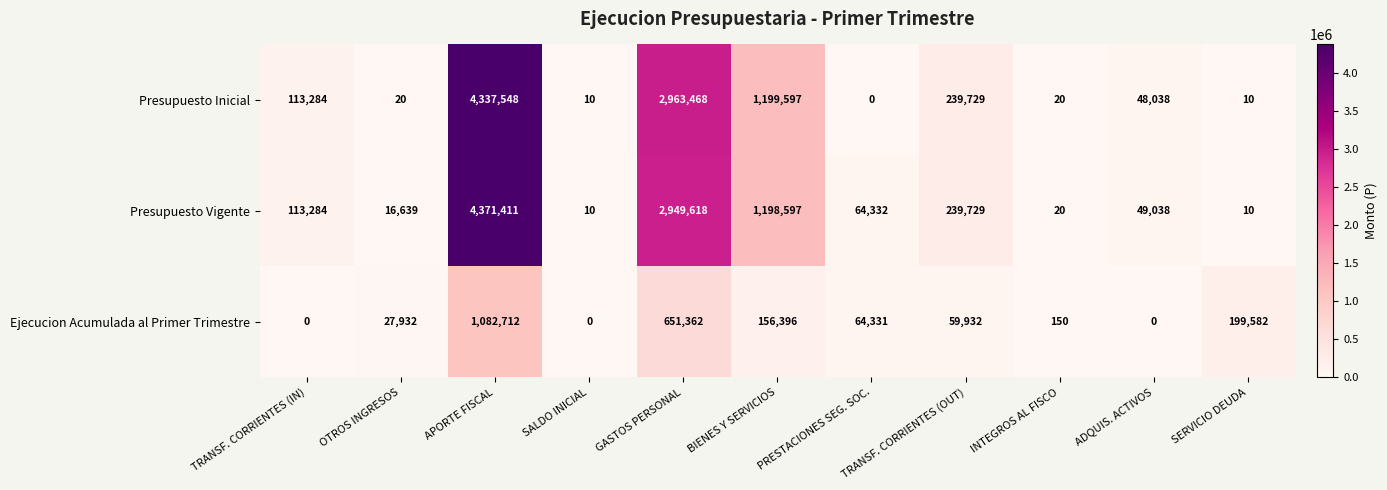

What is the average value of the Presupuesto Inicial series?

809248